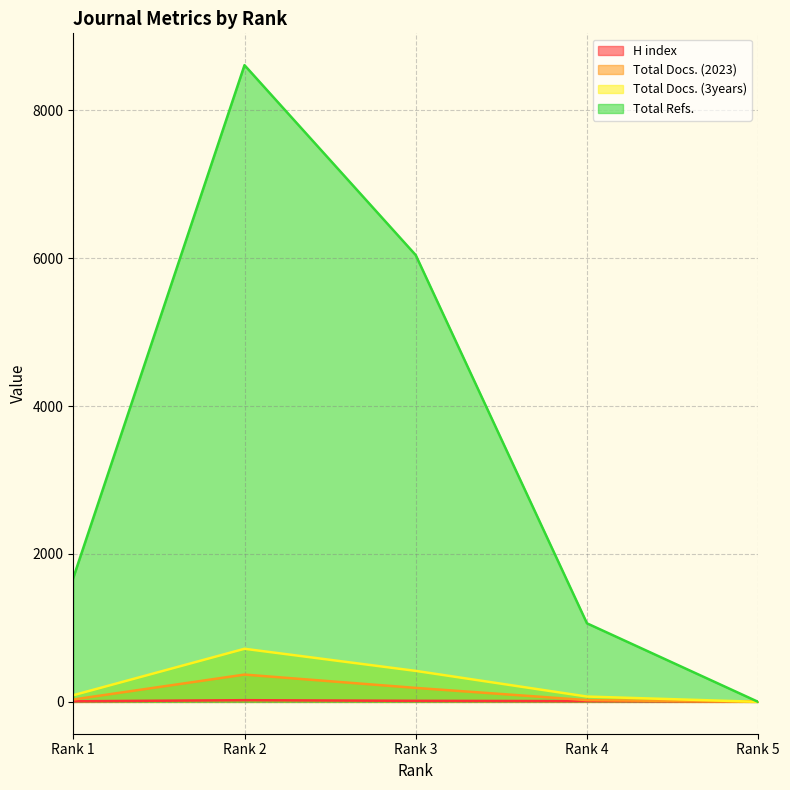

At which category does Total Refs. reach its first local peak?

Rank 2